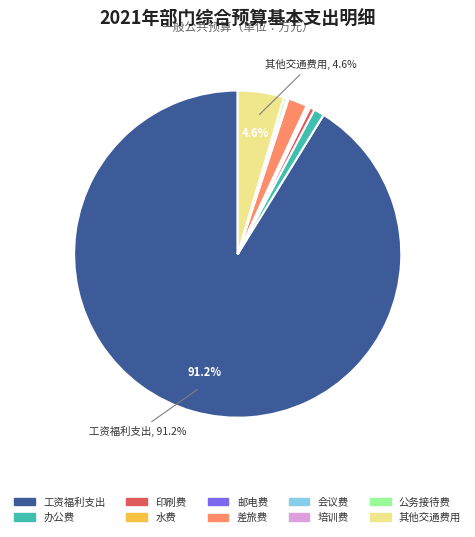

To the nearest percent, what is the difference between the largest and smallest slice percentages?

91%